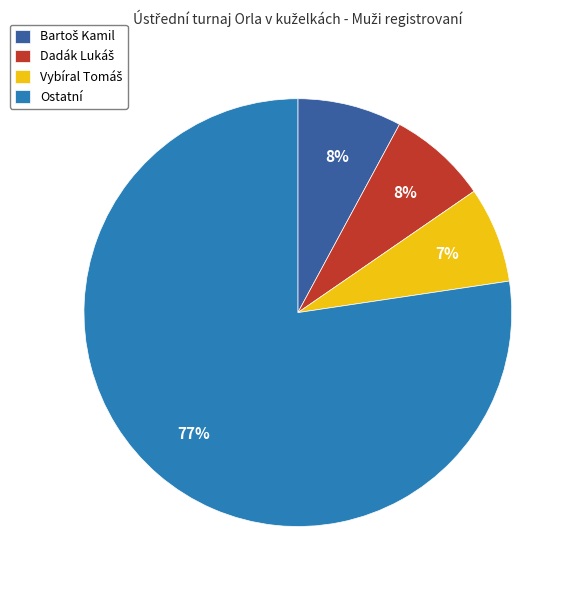

Is Ostatní the majority of the pie?

Yes